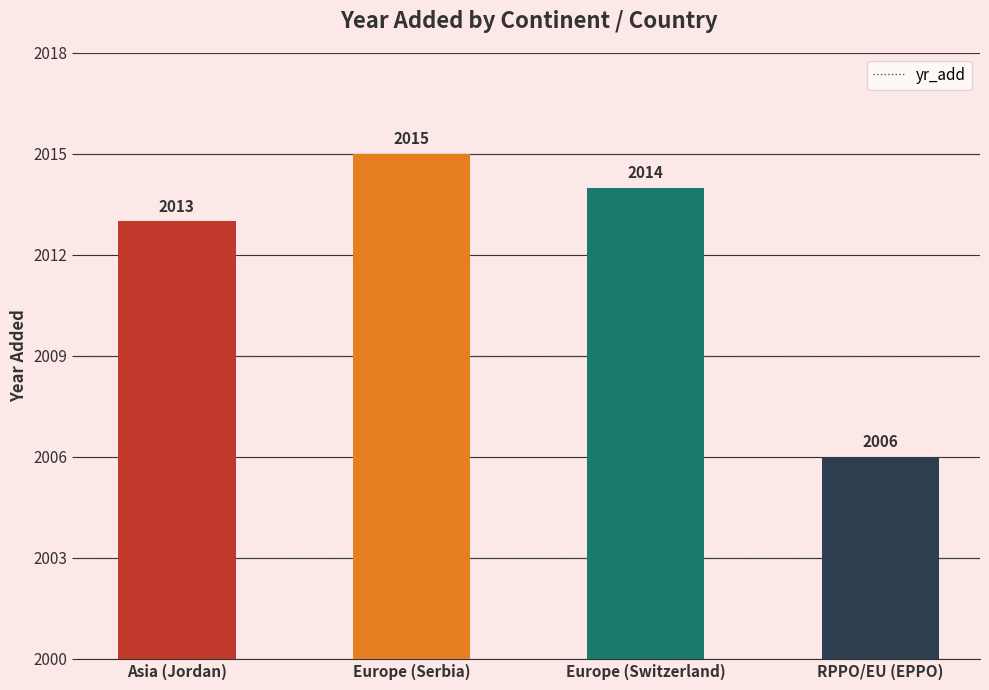

Rank the categories by value from highest to lowest.

Europe (Serbia), Europe (Switzerland), Asia (Jordan), RPPO/EU (EPPO)